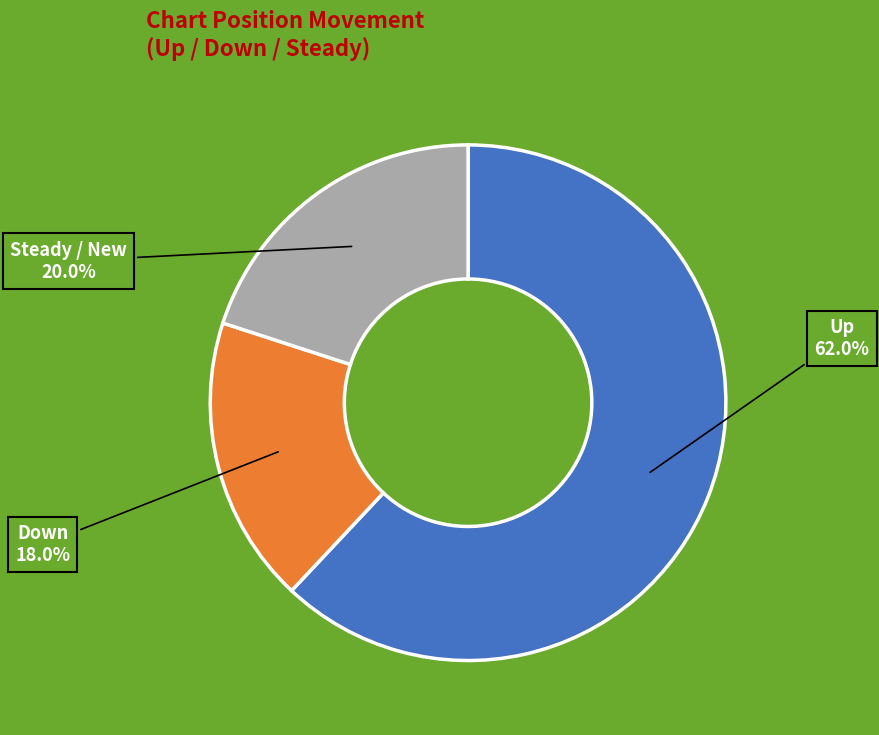

Is there any slice that represents more than half of the pie?

Yes